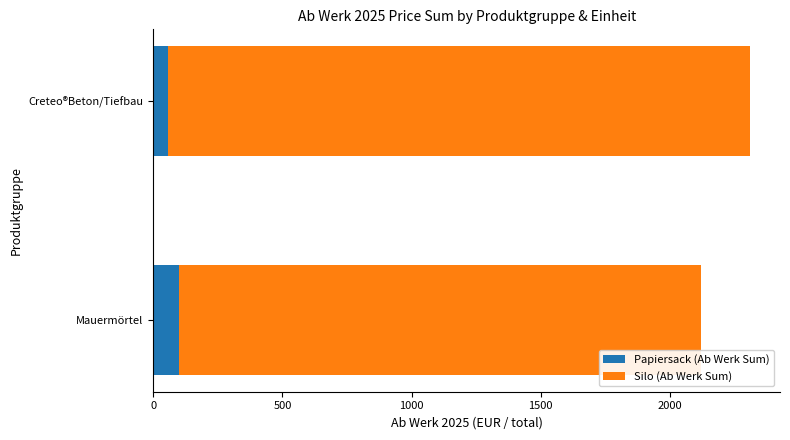

At which category is the sum across all series the highest?

Creteo®Beton/Tiefbau